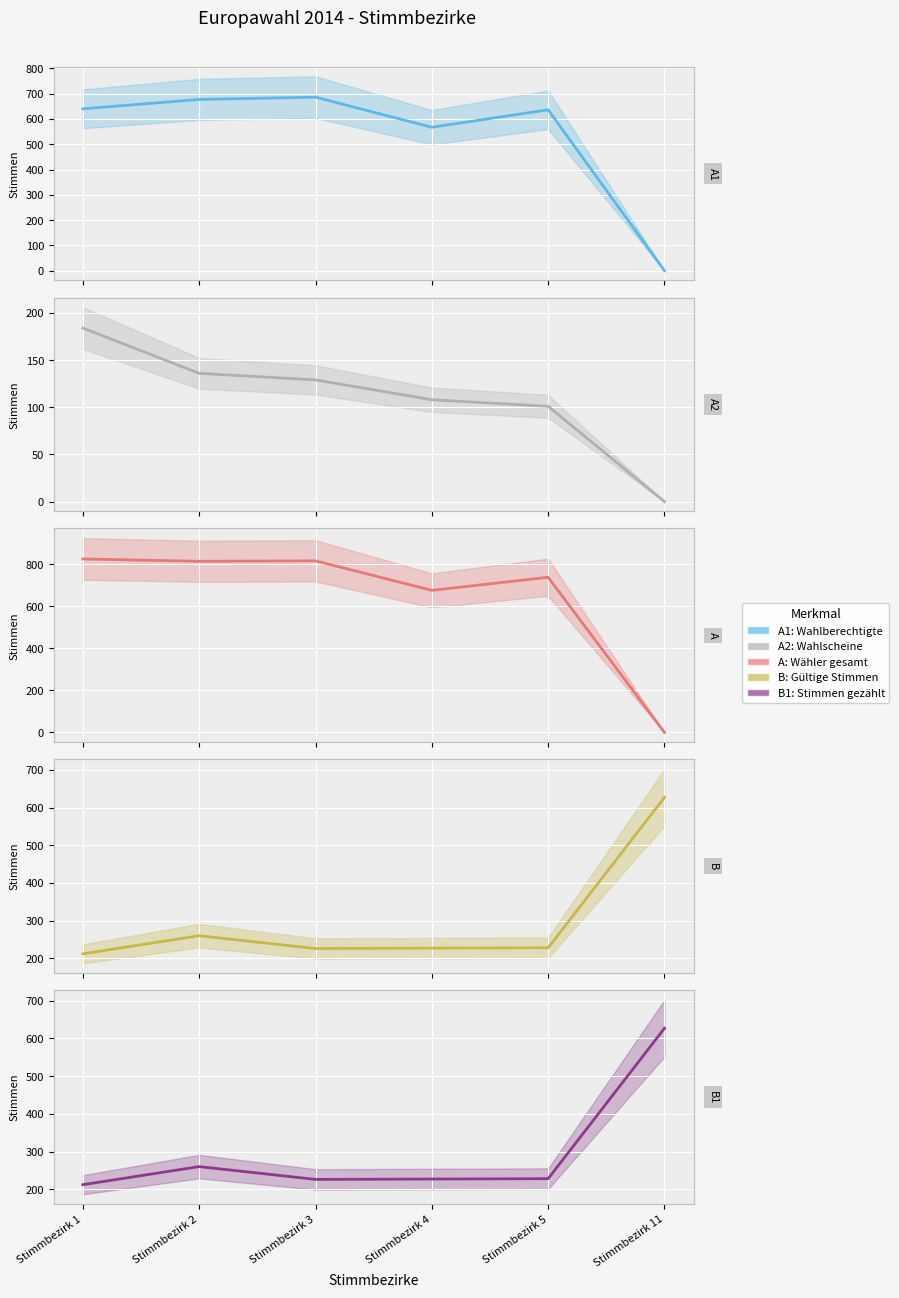

At which category does A: Wähler gesamt reach its first local peak?

Stimmbezirk 3